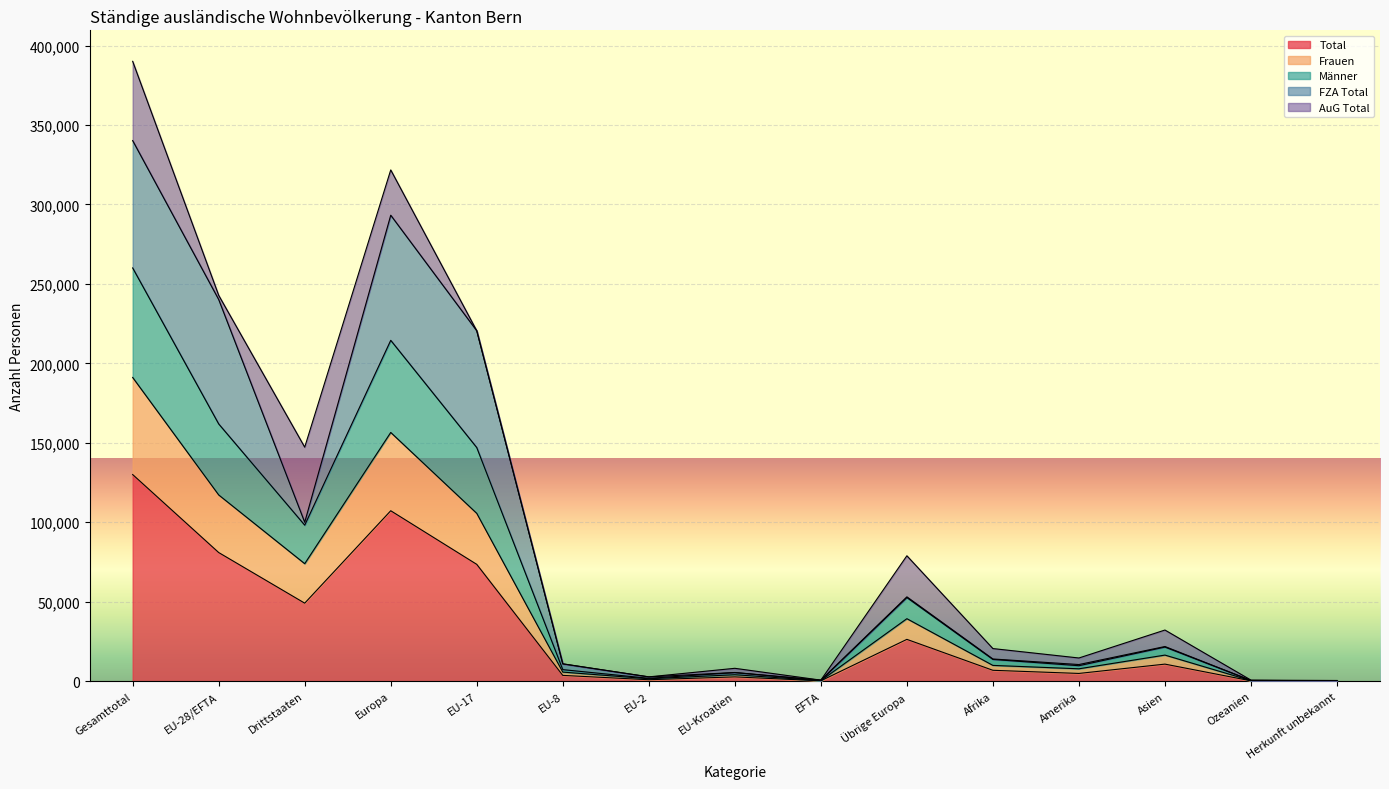

Between EU-17 and Afrika, which series saw the biggest shift?

Total